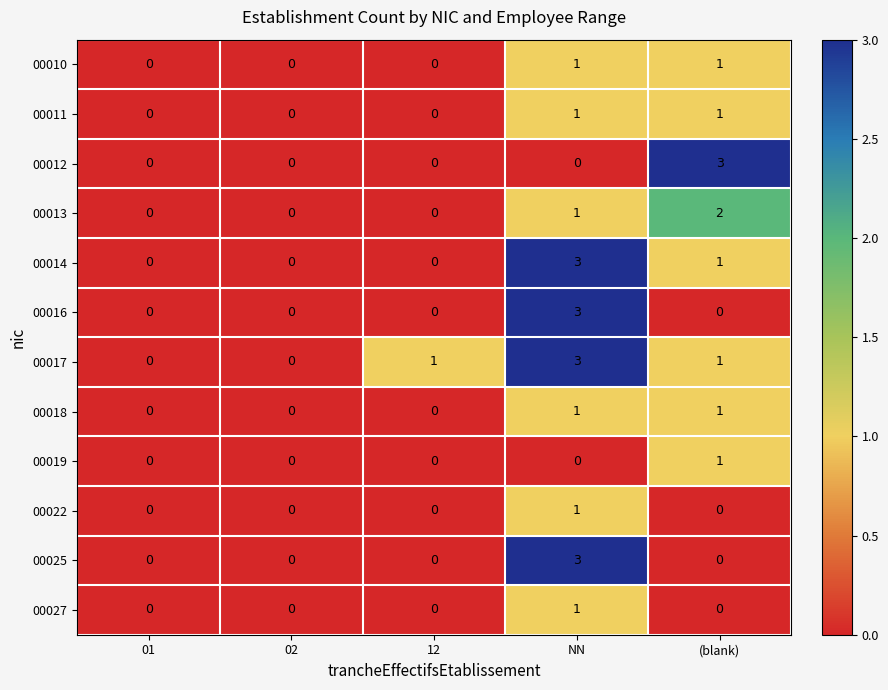

Is it true that 00022 equals 1 at 02?

False